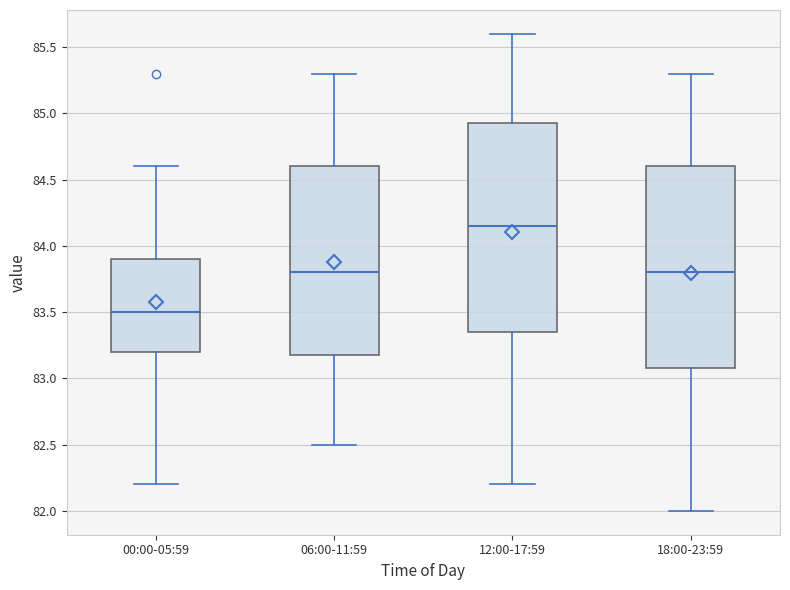

Where does the lower whisker of the box for 00:00-05:59 end on the y-axis? The values are not printed on the chart, so give them approximately, as read against the axis.

82.20